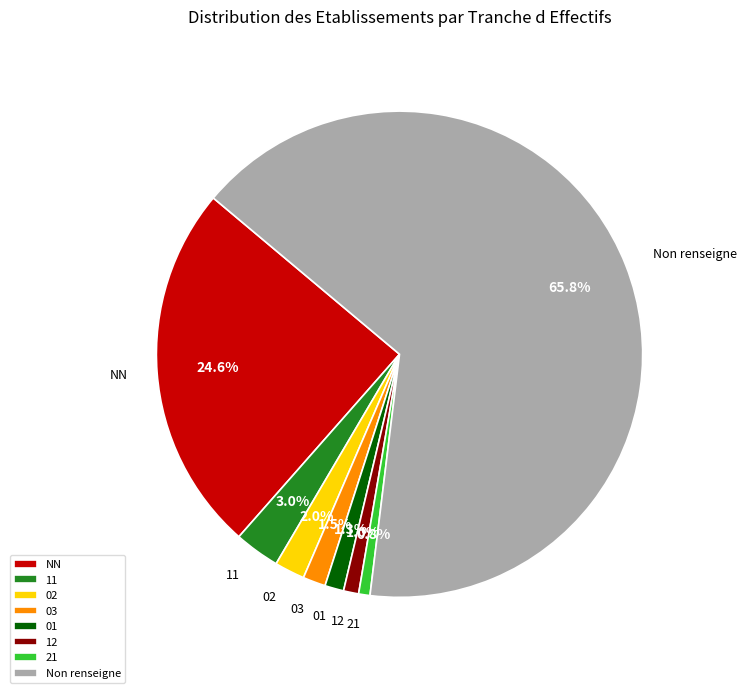

True or false: 21 accounts for 1% of the total.

True